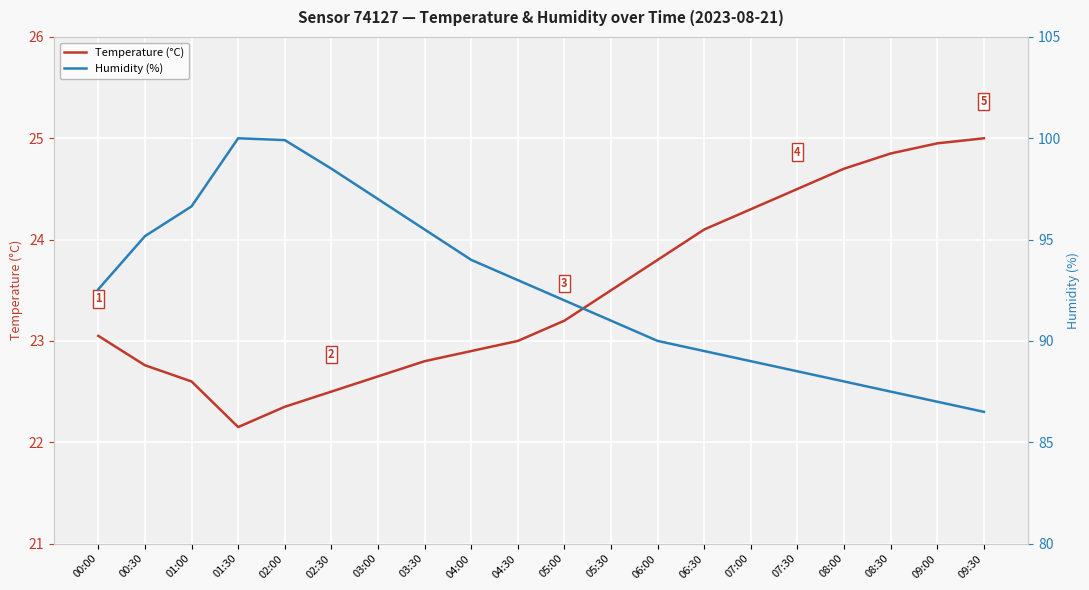

What is the average value of the Humidity (%) series?

92.6